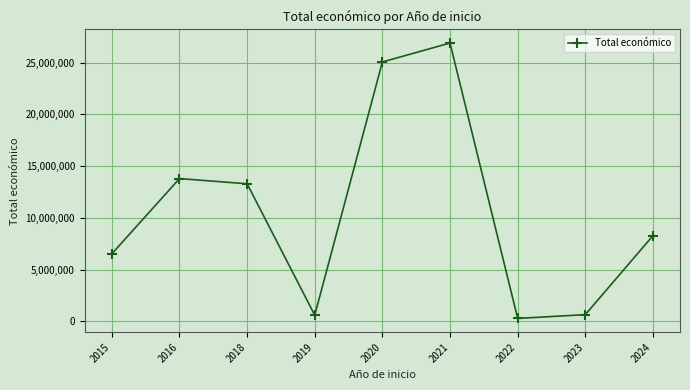

What is the sum of all values?

95380181